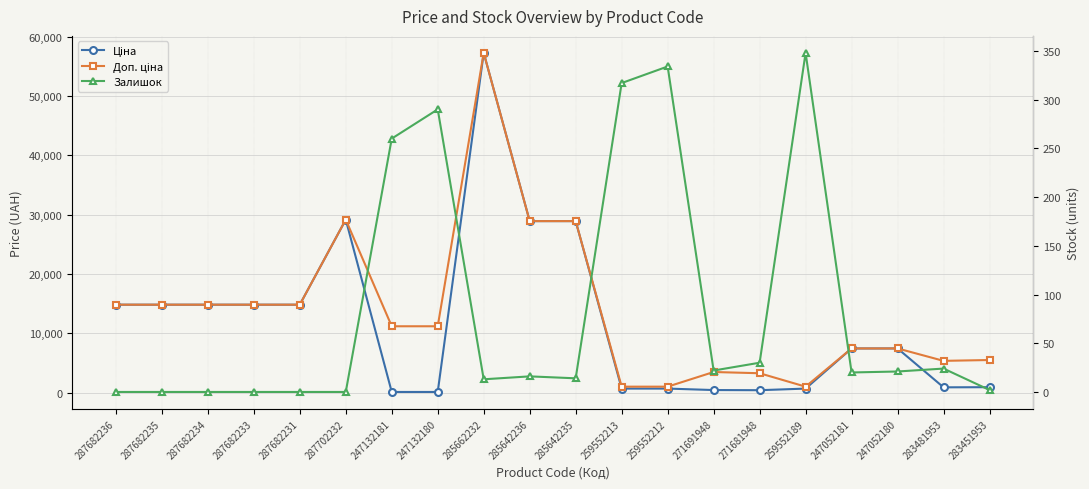

At which category does Ціна reach its first local valley?

271681948